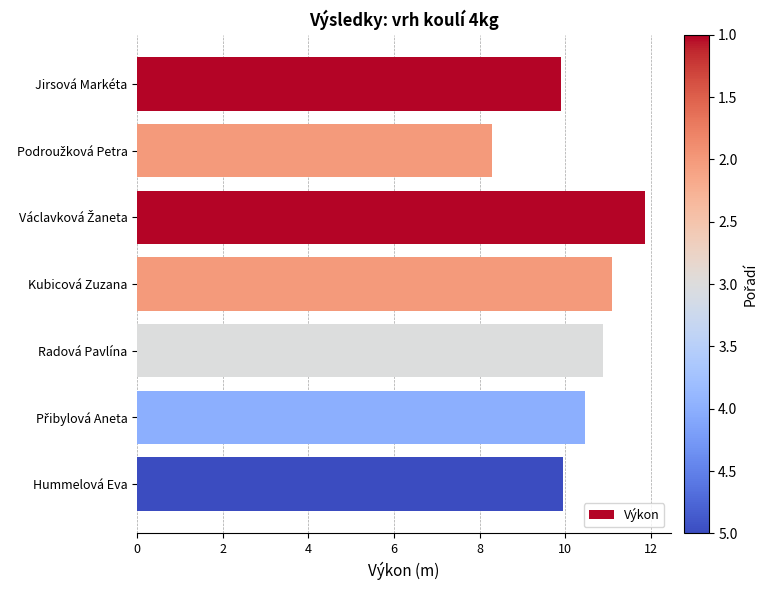

What is the value of the 5th bar from the top?

10.9